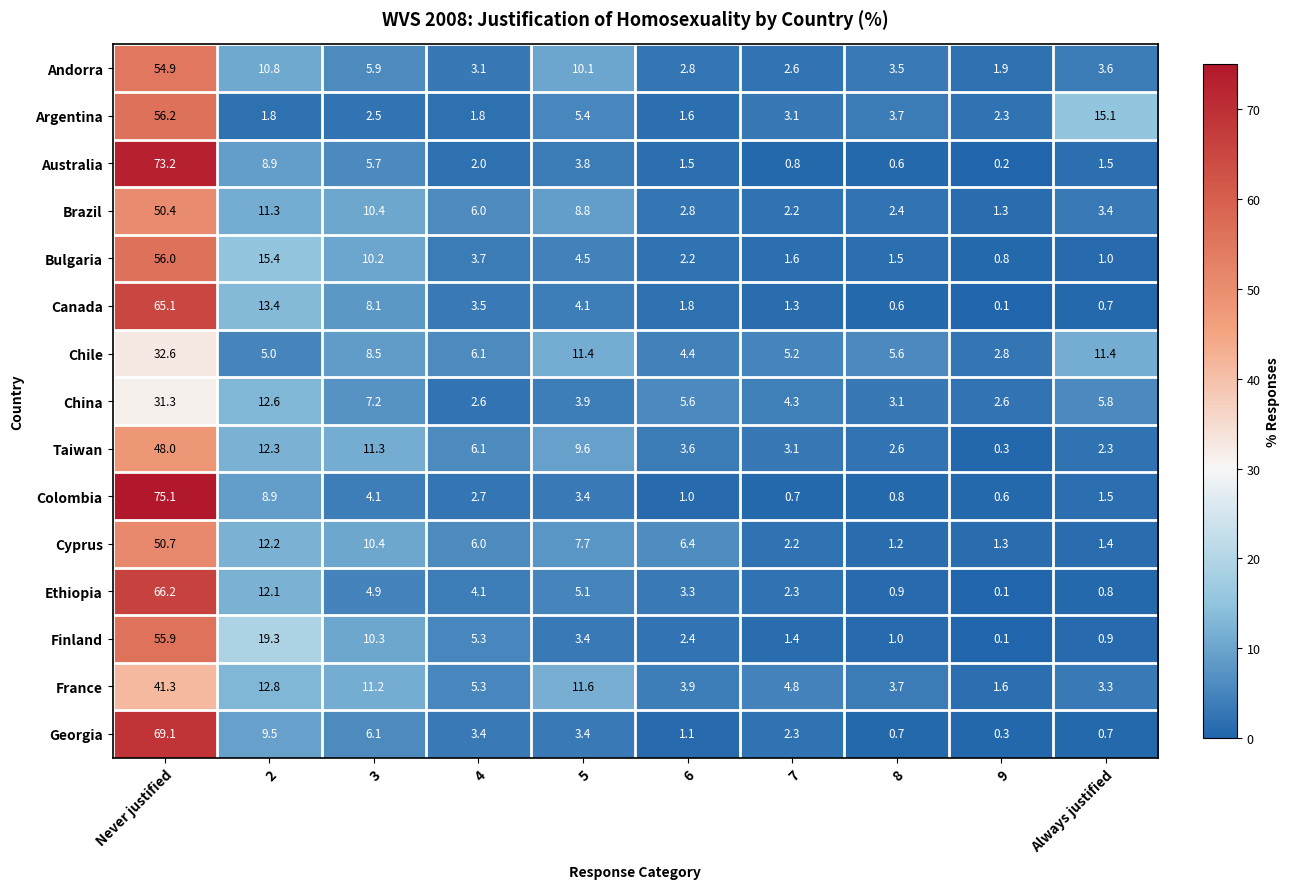

What is the difference between the second highest and second lowest values in the Cyprus series?

10.9